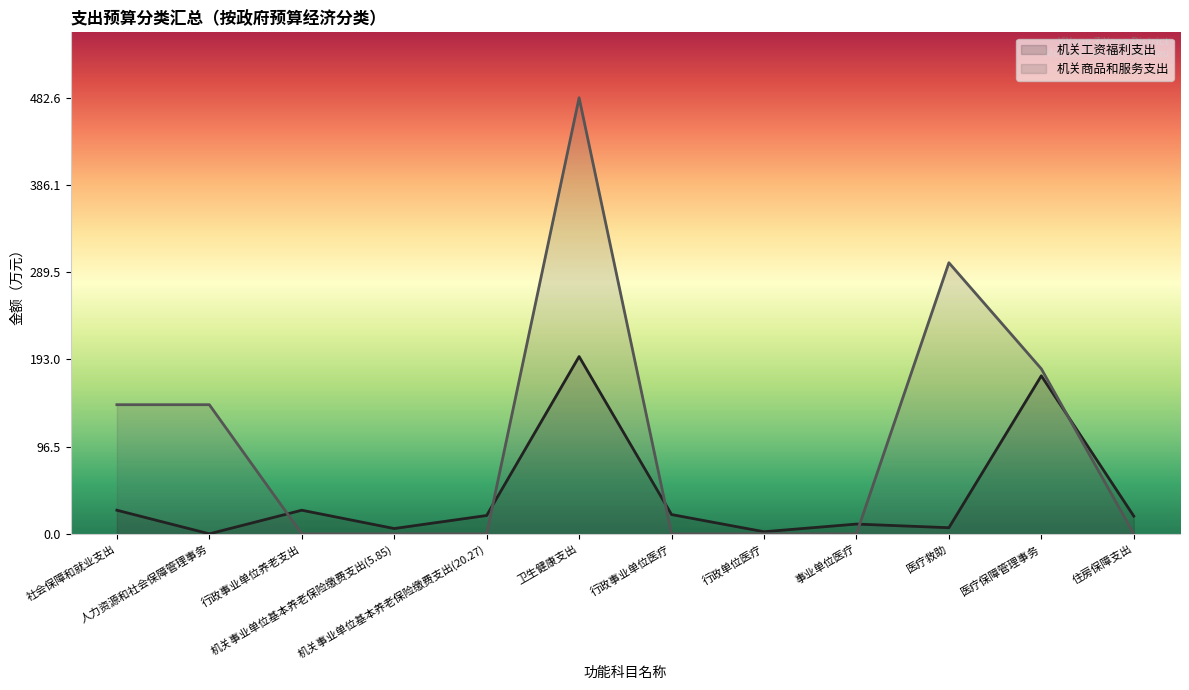

At 住房保障支出, list the series in order from smallest to largest.

机关商品和服务支出, 机关工资福利支出